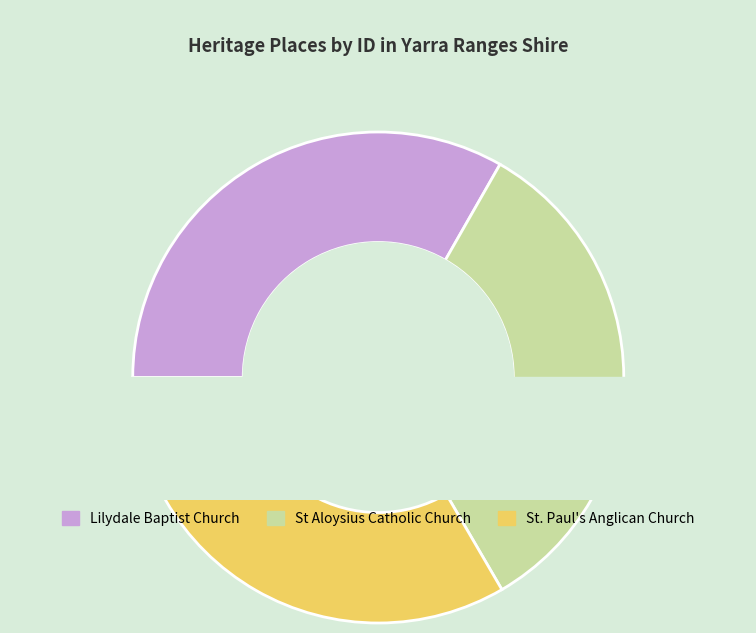

To the nearest percent, what portion does St. Paul's Anglican Church represent?

33%